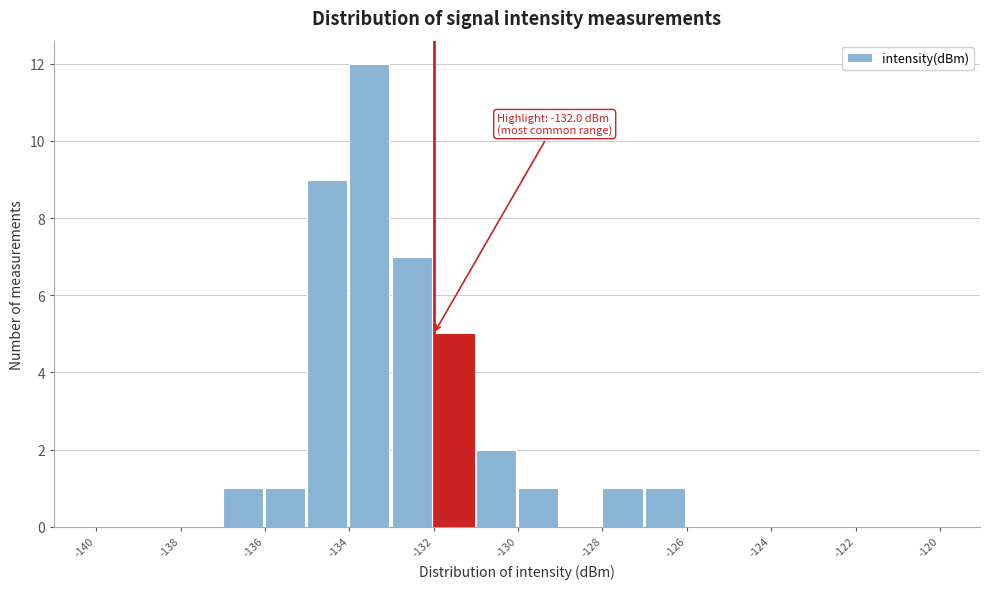

Which range on the x-axis has the tallest bar?

-134 to -133